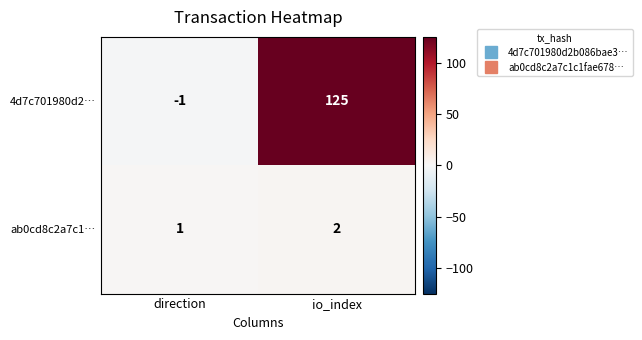

Reading left to right, list all the values displayed in this chart.

4d7c701980d2…: -1	125
ab0cd8c2a7c1…: 1	2